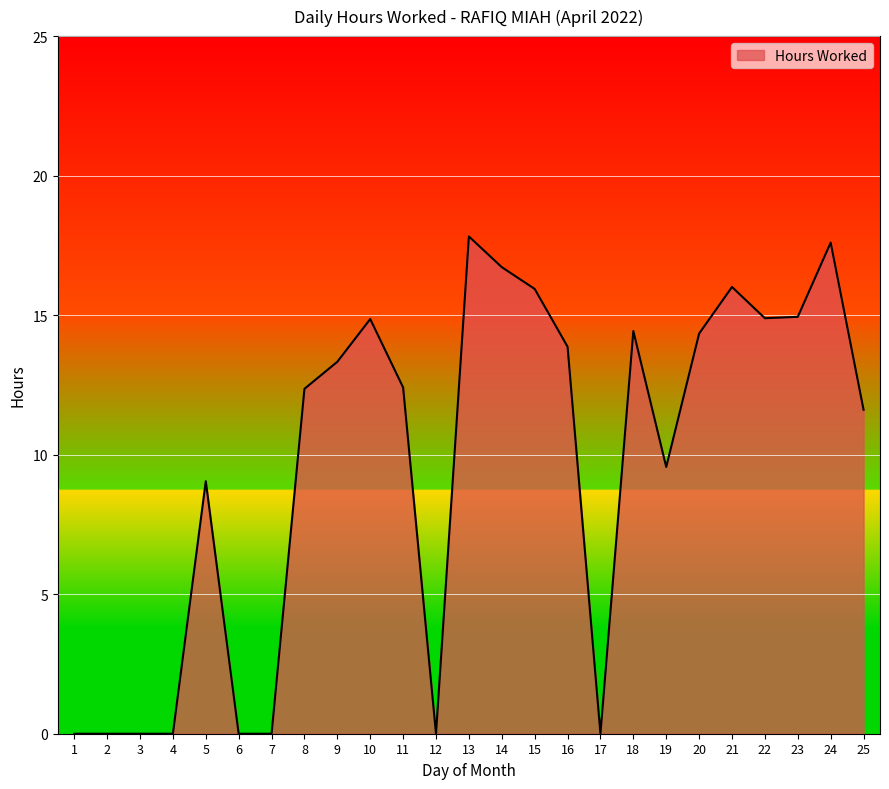

Where is the data nearest to the value 8?

5